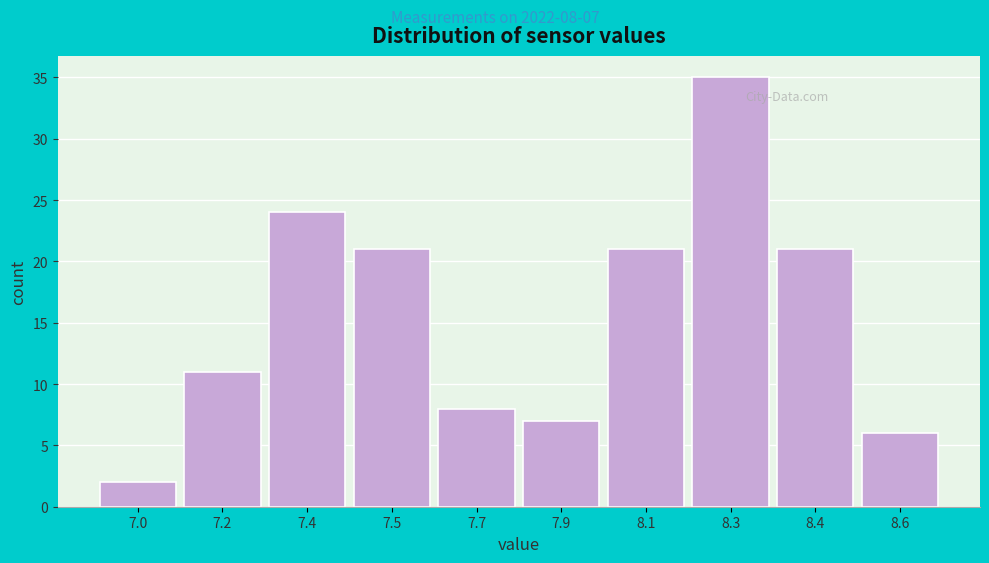

Reading right to left, extract all data points from this chart.

8.6=6	8.4=21	8.3=35	8.1=21	7.9=7	7.7=8	7.5=21	7.4=24	7.2=11	7.0=2